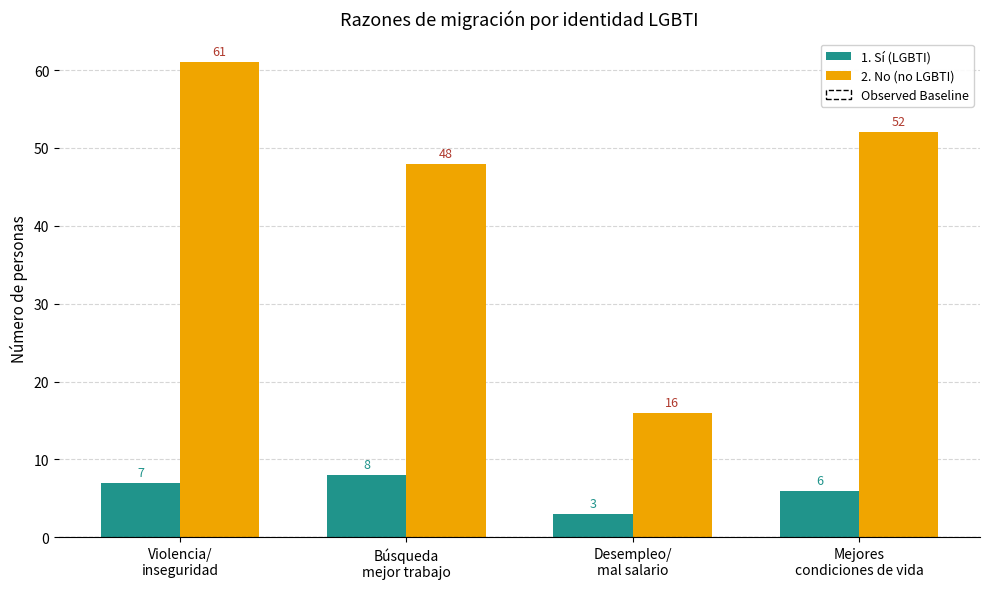

Is it true that 2. No (no LGBTI) equals 16 at Desempleo/
mal salario?

True